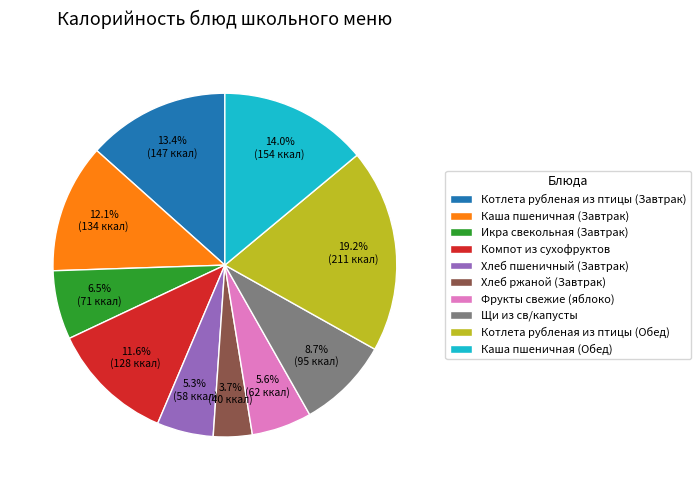

Does any single category account for the majority?

No